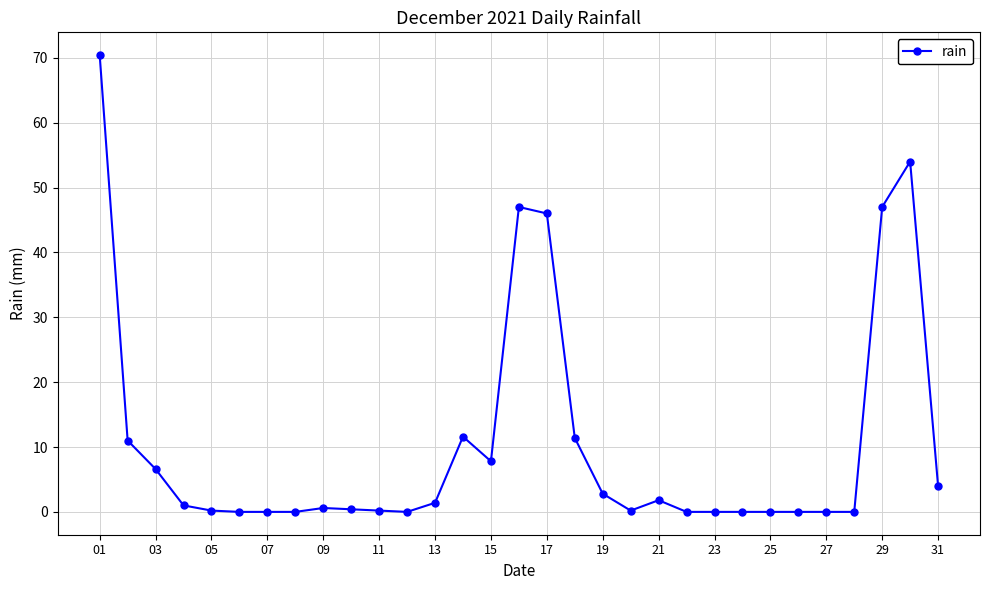

What is the maximum value shown in the chart?

70.4